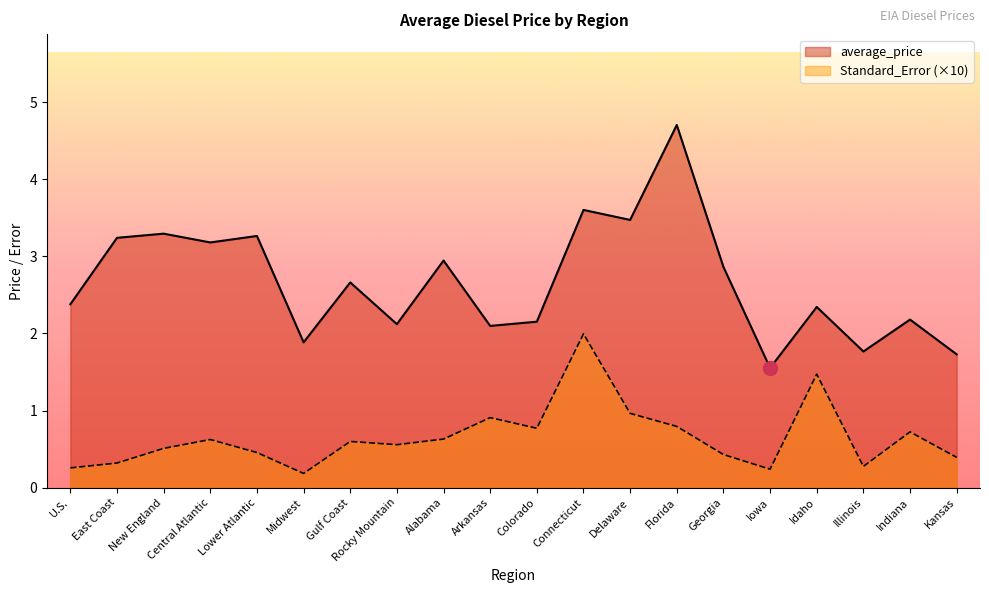

The average_price series shows 2.9 at Alabama. True or false?

True